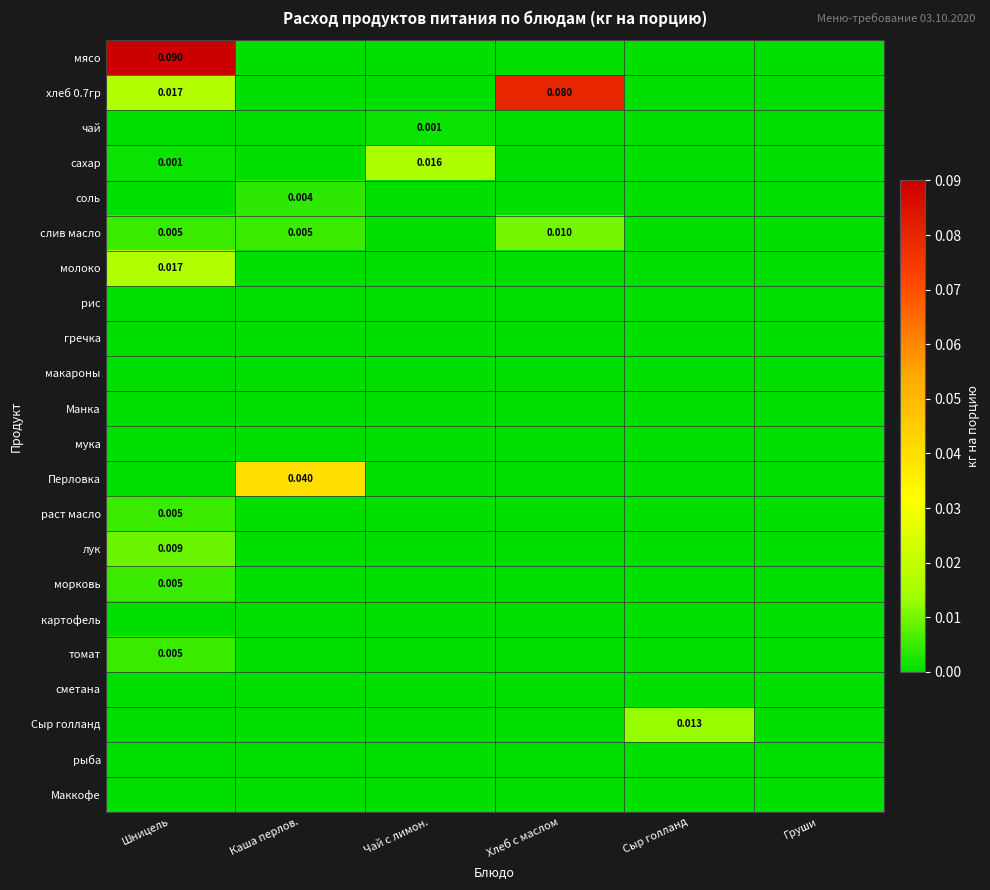

What is the total value across all series at Шницель?

0.2